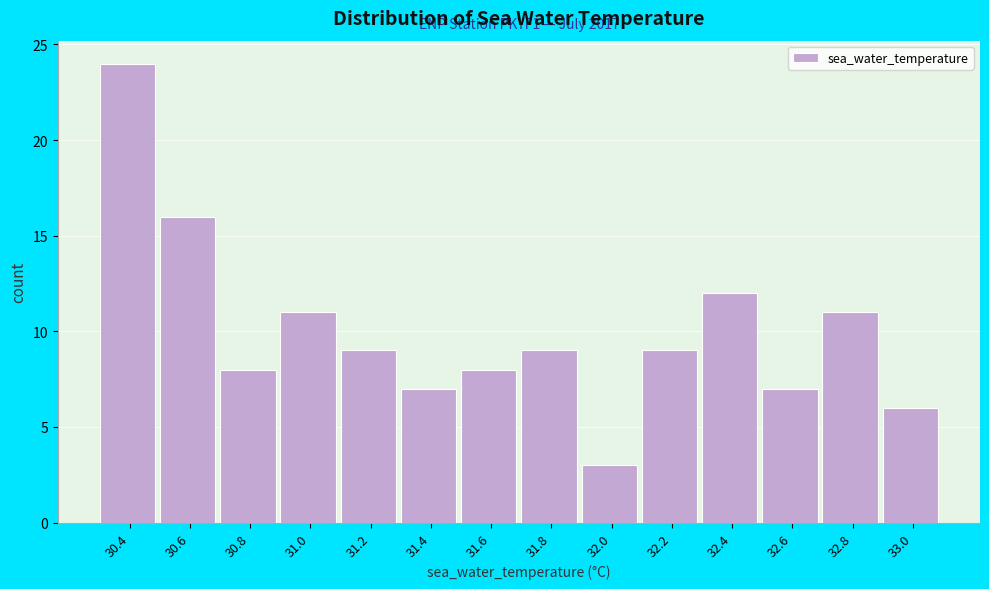

Over which range of the x-axis is the bar tallest?

30.3 to 30.5